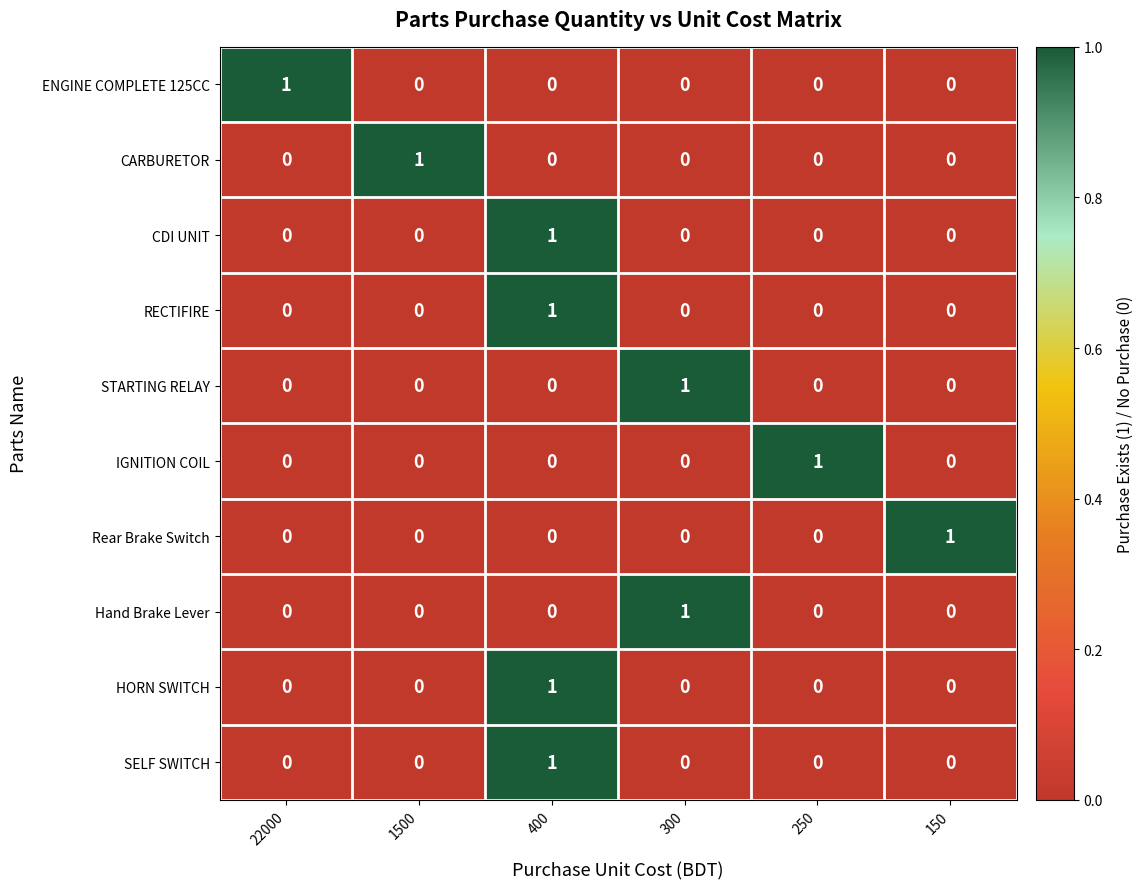

The CDI UNIT series shows 0 at 300. True or false?

True